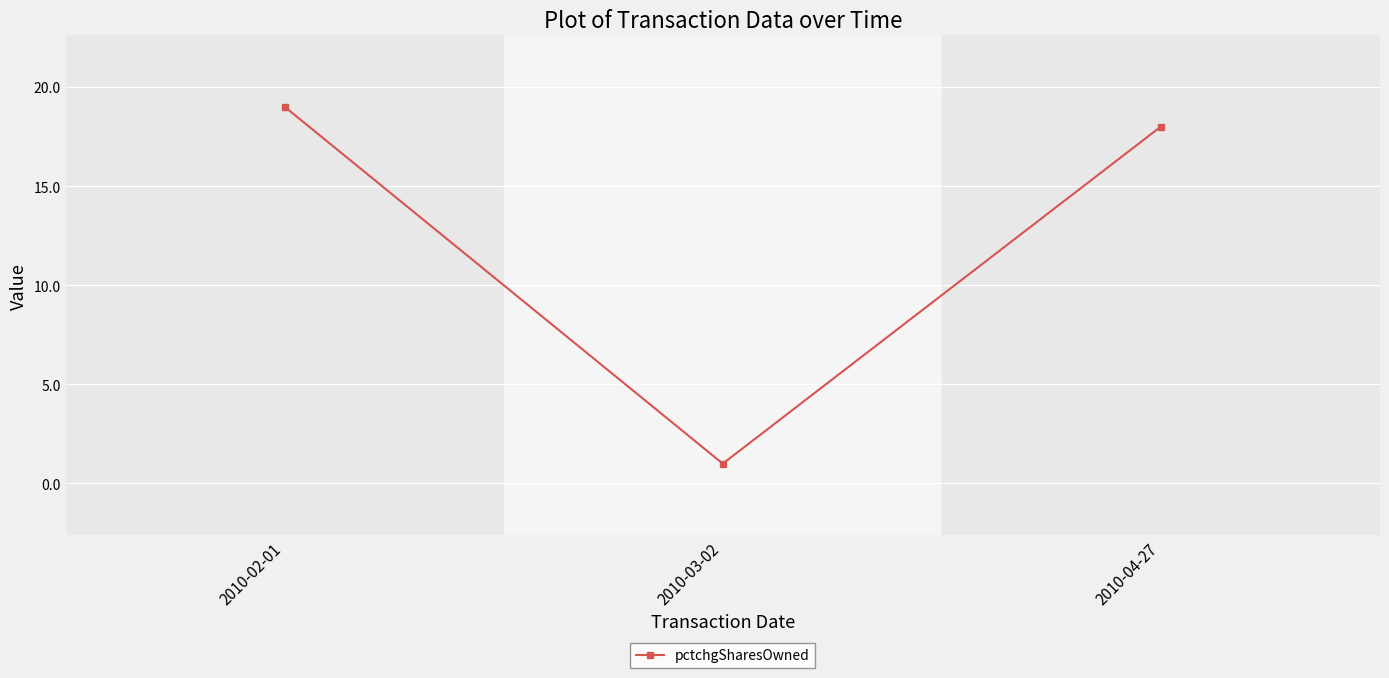

Read the value at 2010-02-01.

19